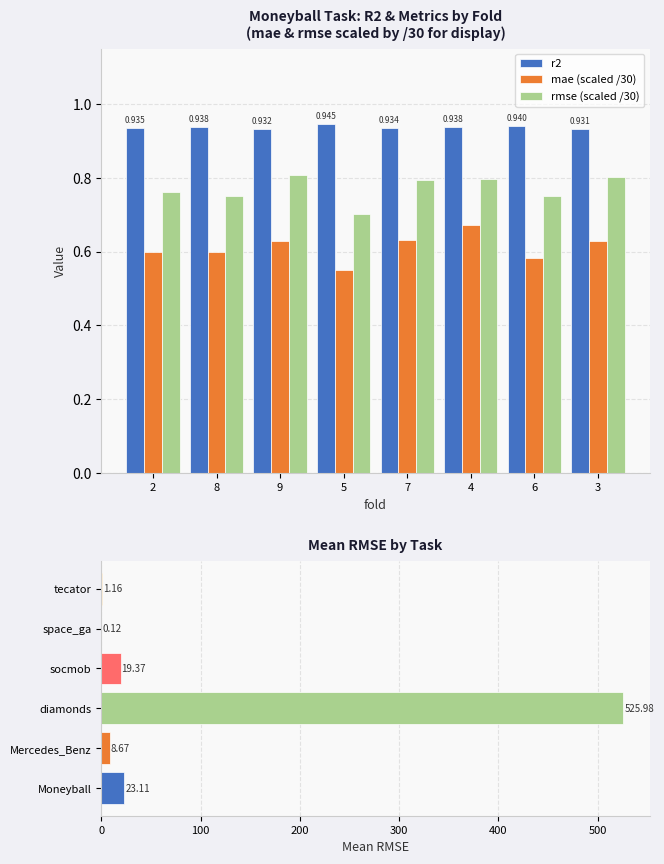

How many data points does each series have?

8